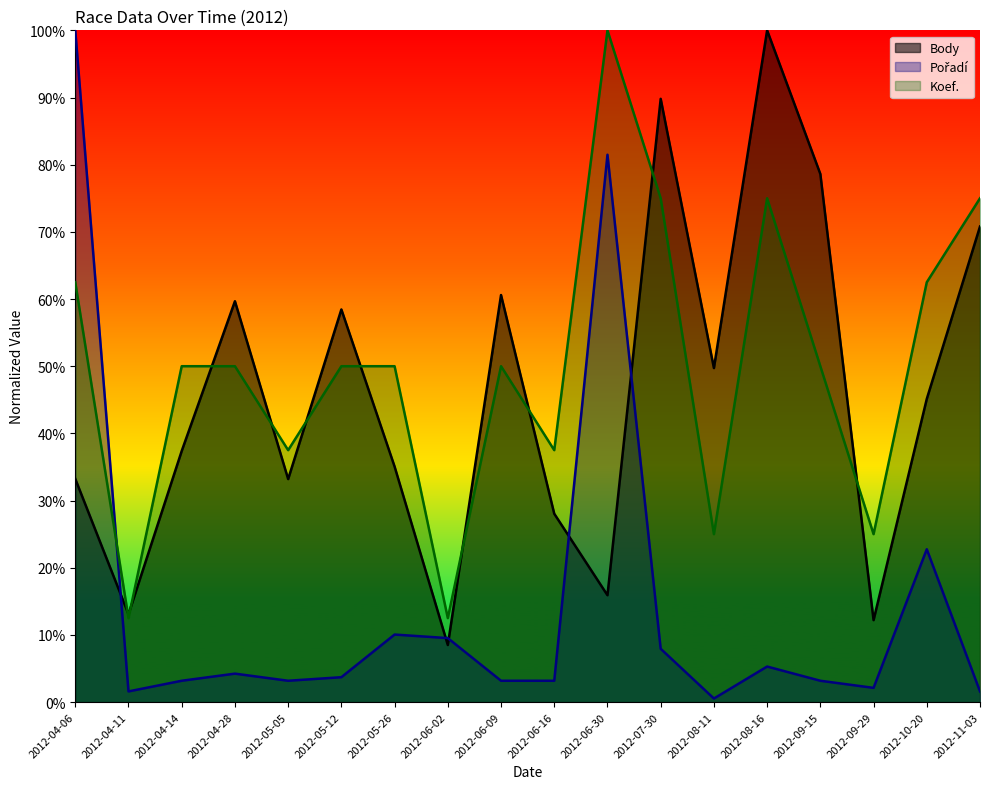

What is the value of the Koef. point at the 3rd from the left?

50.0